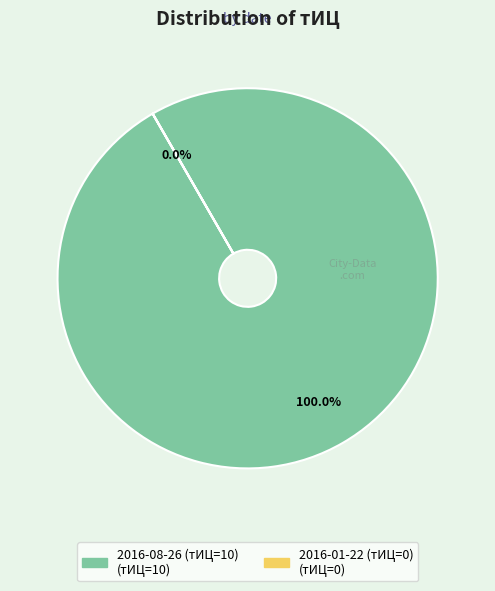

How many segments does this pie chart have?

2